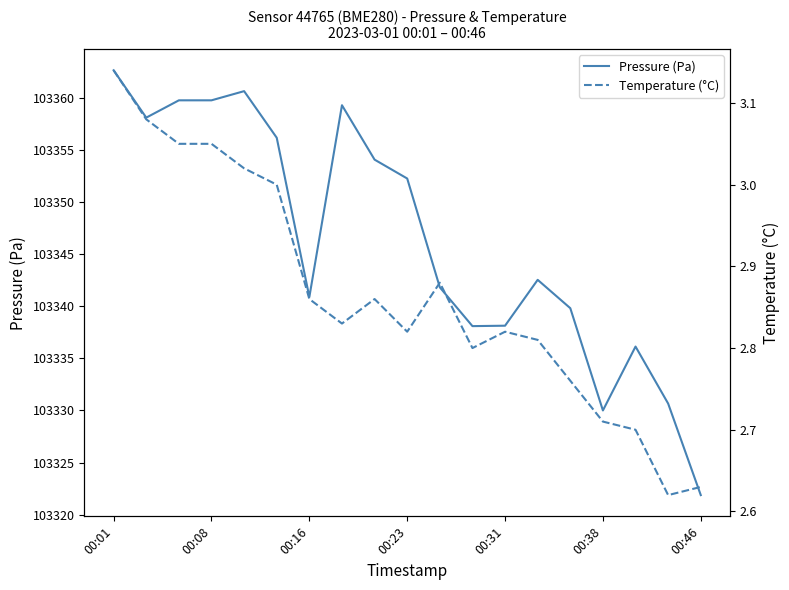

The value of Pressure (Pa) at 00:31 is 103338.1. True or false?

True